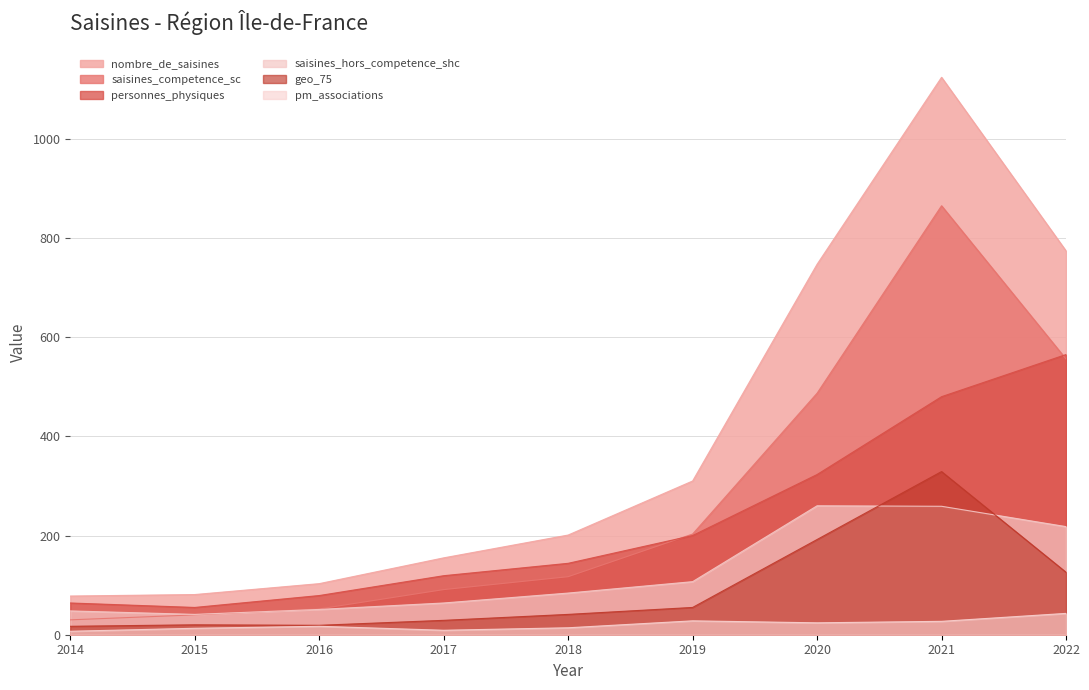

Reading left to right, list all the values displayed in this chart.

nombre_de_saisines: 2014=78	2015=81	2016=103	2017=155	2018=201	2019=310	2020=747	2021=1124	2022=774
saisines_competence_sc: 2014=30	2015=40	2016=52	2017=91	2018=117	2019=203	2020=487	2021=865	2022=556
saisines_hors_competence_shc: 2014=48	2015=41	2016=51	2017=64	2018=84	2019=107	2020=260	2021=259	2022=218
personnes_physiques: 2014=64	2015=55	2016=79	2017=119	2018=144	2019=200	2020=323	2021=480	2022=565
pm_associations: 2014=7	2015=13	2016=17	2017=9	2018=14	2019=28	2020=24	2021=27	2022=43
geo_75: 2014=17	2015=20	2016=19	2017=29	2018=41	2019=55	2020=192	2021=329	2022=126